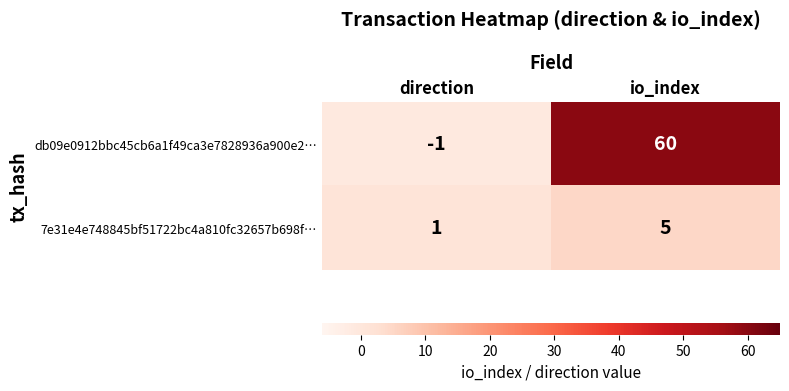

Reading right to left, what are all the values shown in this chart?

db09e0912bbc45cb6a1f49ca3e7828936a900e2…: 60	-1
7e31e4e748845bf51722bc4a810fc32657b698f…: 5	1